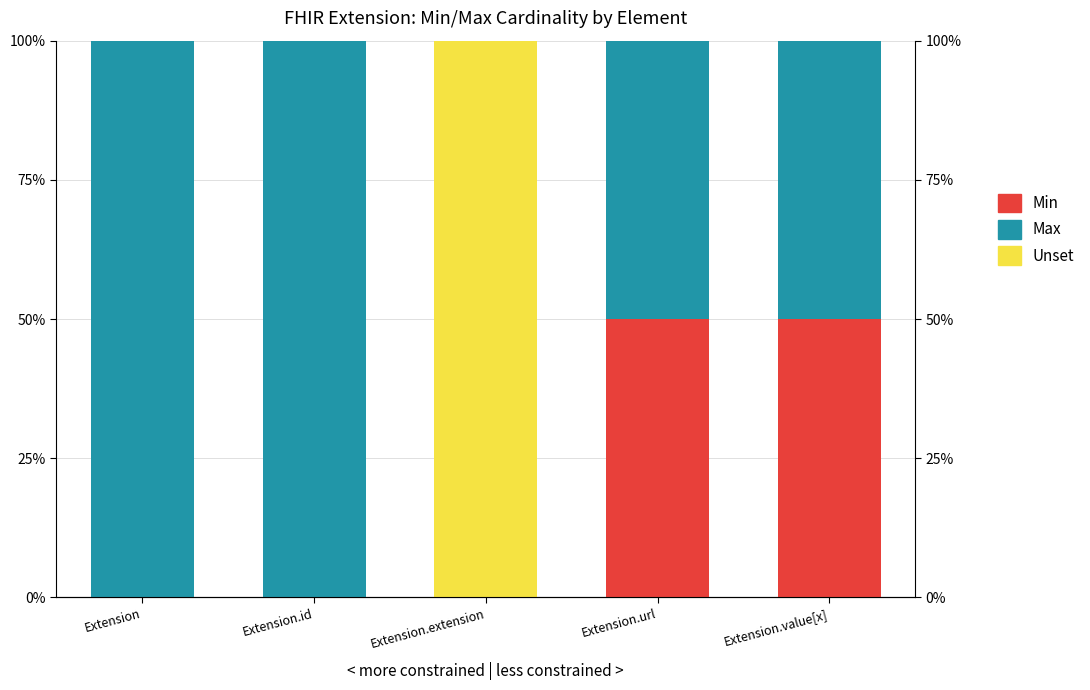

True or false: Max has a value of 0.1 at Extension.value[x].

False